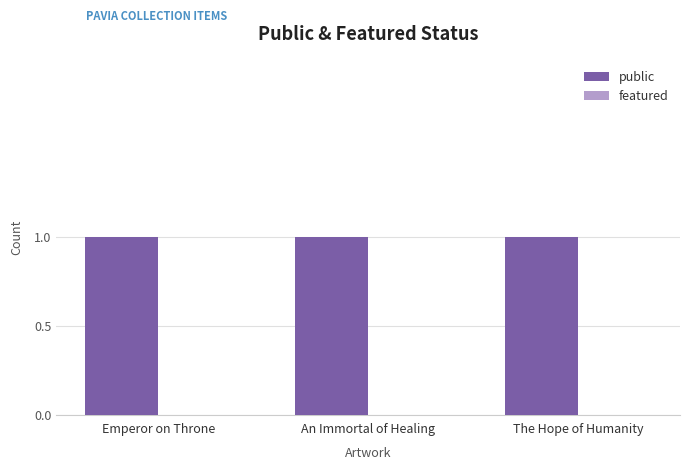

At An Immortal of Healing, list the series in order from largest to smallest.

public, featured